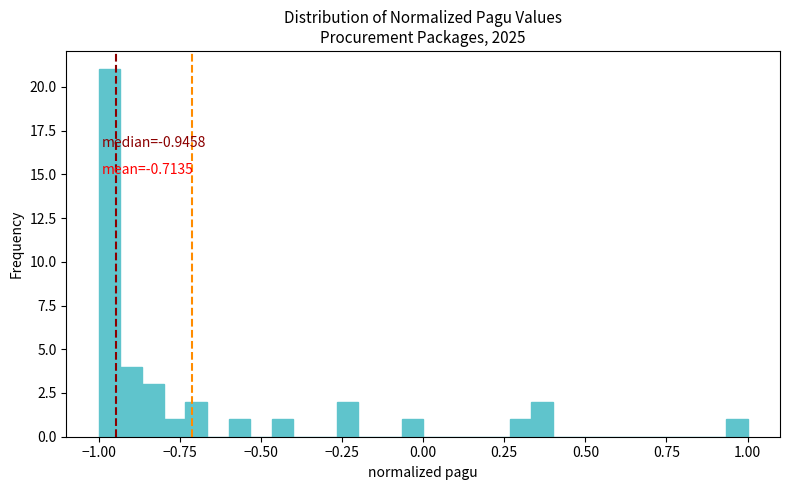

Read against the x-axis, roughly where is the centre of the tallest bar?

-0.95